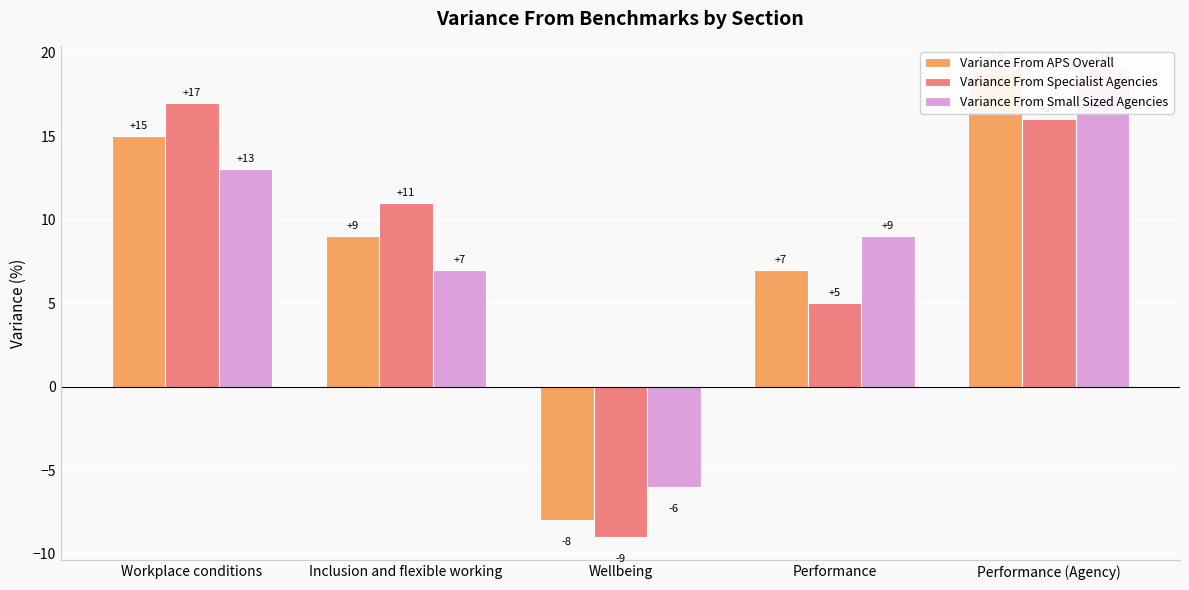

Which series has the widest spread of values?

Variance From APS Overall